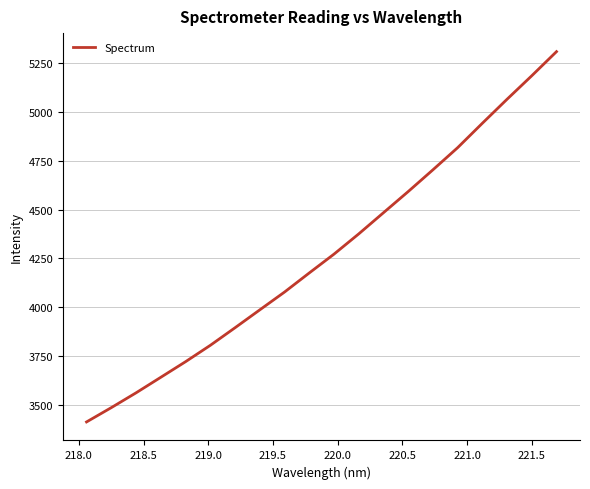

What is the maximum value shown in the chart?

5309.8